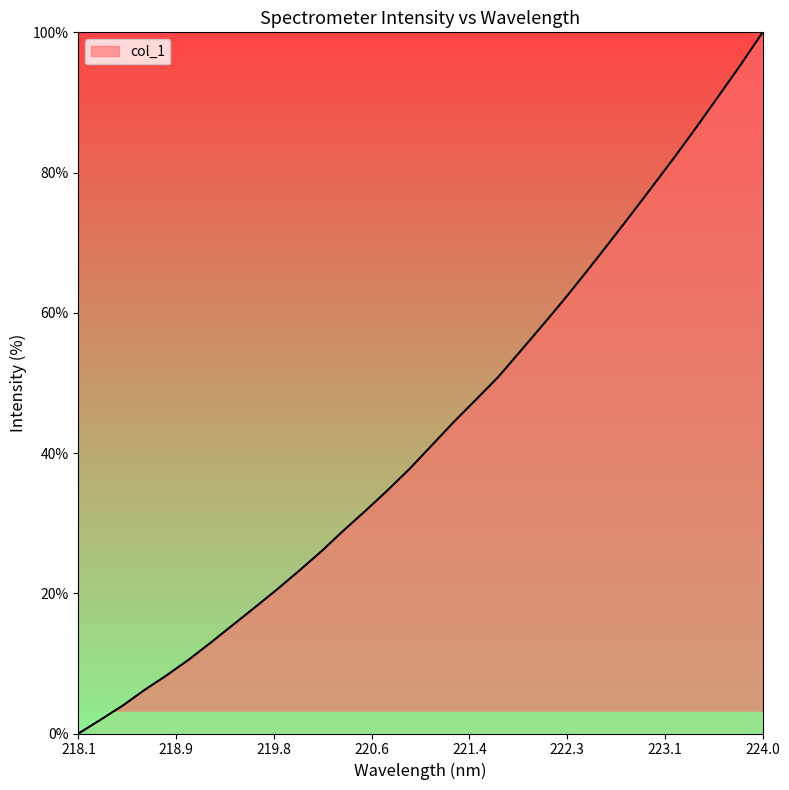

True or false: the data has more than 1 interior local peaks.

False